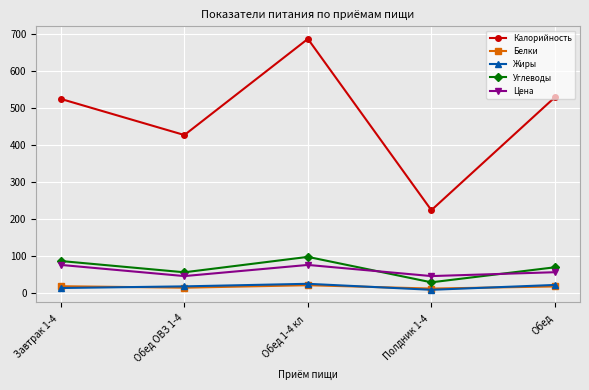

What position from the left is Обед?

5